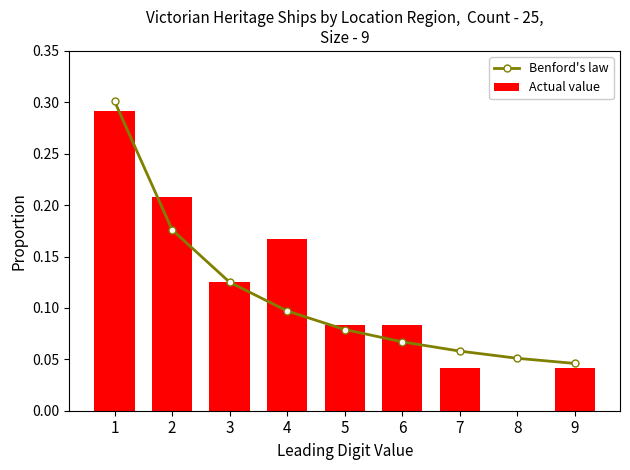

The value of Actual value at 9 is 0.0. True or false?

True